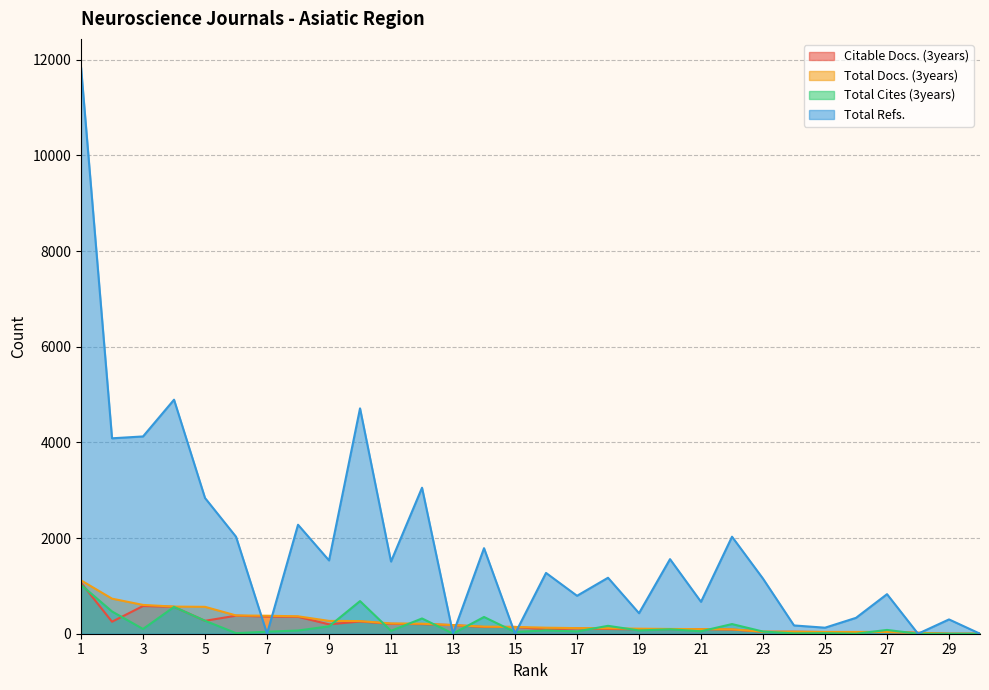

At which category is the sum across all series the highest?

1